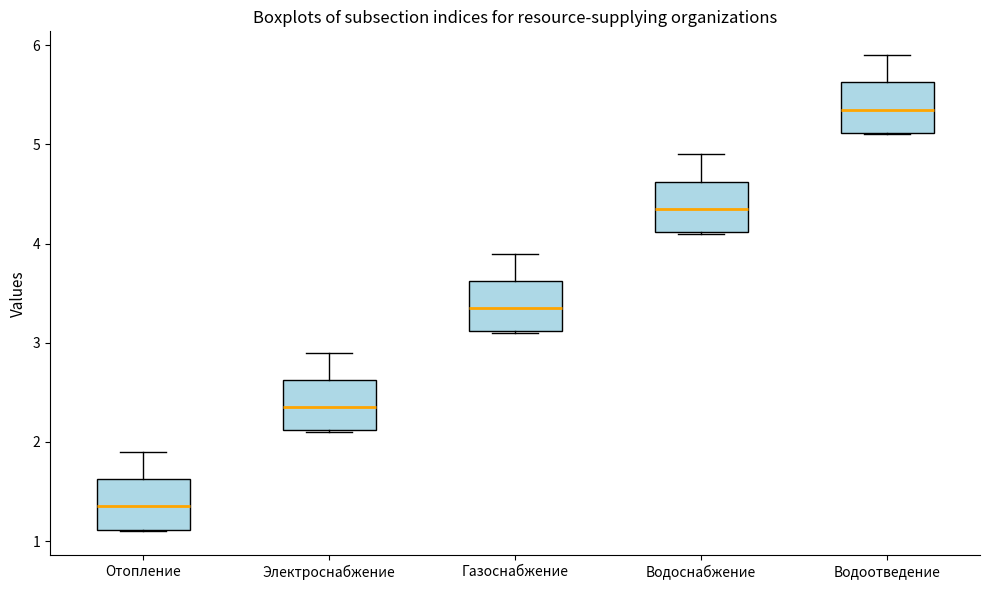

Reading left to right, transcribe this box plot: for each box, give where its median line is, the range the box spans, and where its two whiskers end, as read against the y-axis. The values are not printed on the chart, so give them approximately, as read against the axis.

Отопление: median 1.4, box 1.1 to 1.6, whiskers 1.1 to 1.9
Электроснабжение: median 2.4, box 2.1 to 2.6, whiskers 2.1 to 2.9
Газоснабжение: median 3.4, box 3.1 to 3.6, whiskers 3.1 to 3.9
Водоснабжение: median 4.4, box 4.1 to 4.6, whiskers 4.1 to 4.9
Водоотведение: median 5.4, box 5.1 to 5.6, whiskers 5.1 to 5.9